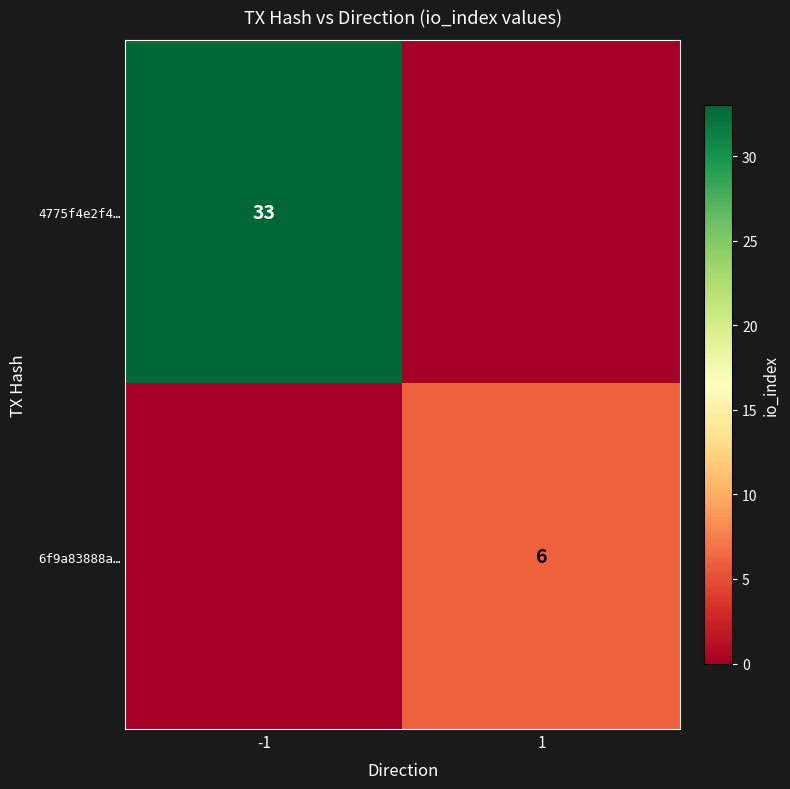

The value of 4775f4e2f4… at -1 is 33. True or false?

True